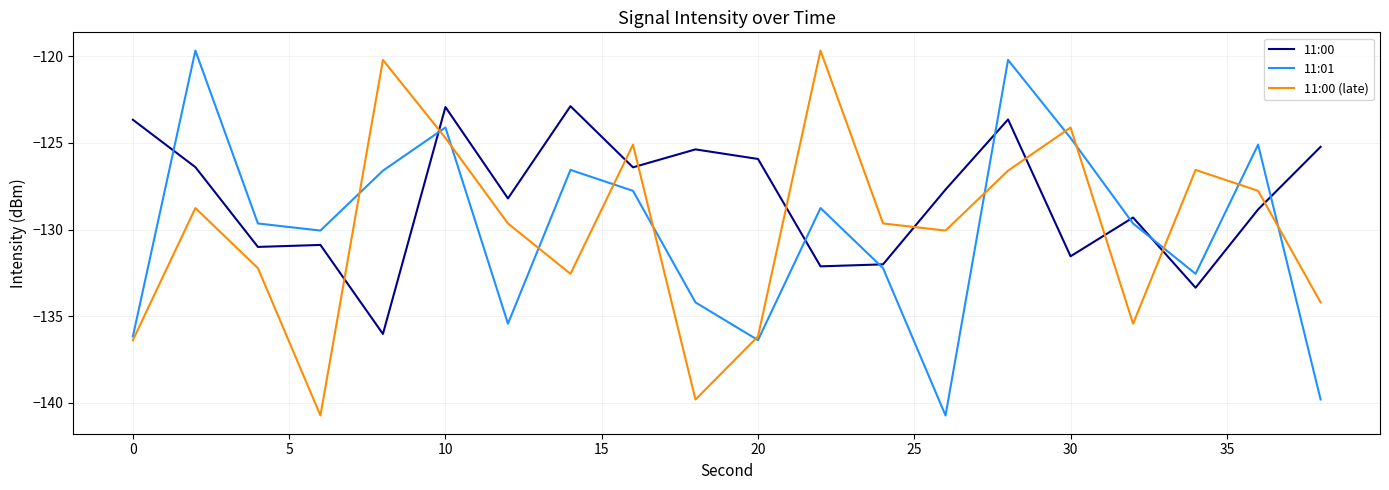

What is the greatest value displayed?

-119.7